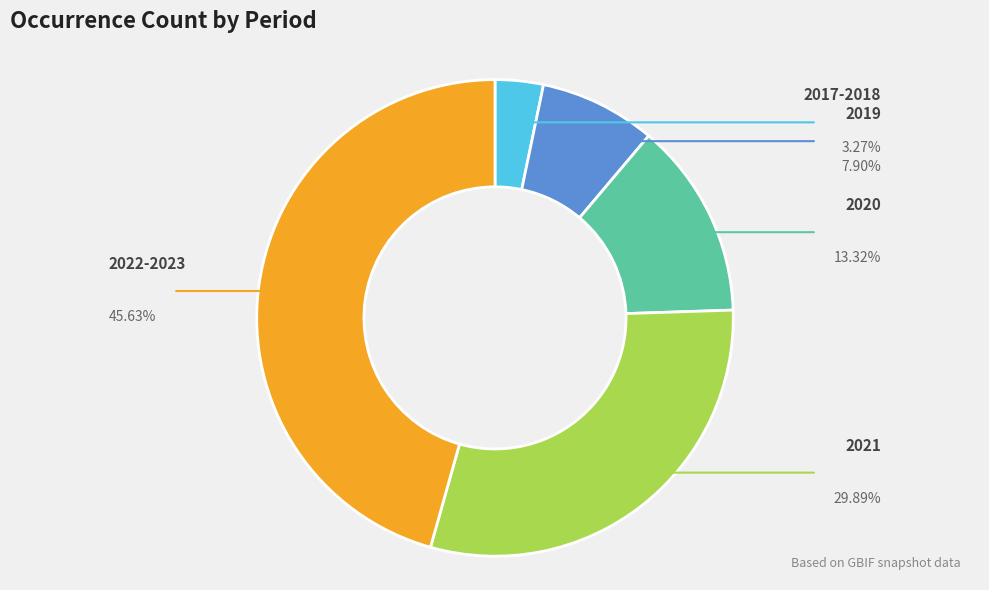

Does any single category account for the majority?

No